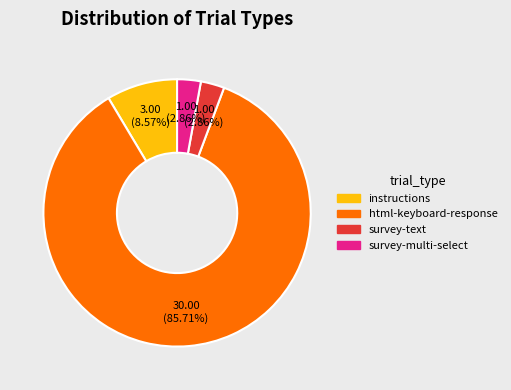

To the nearest percent, what portion does survey-multi-select represent?

3%